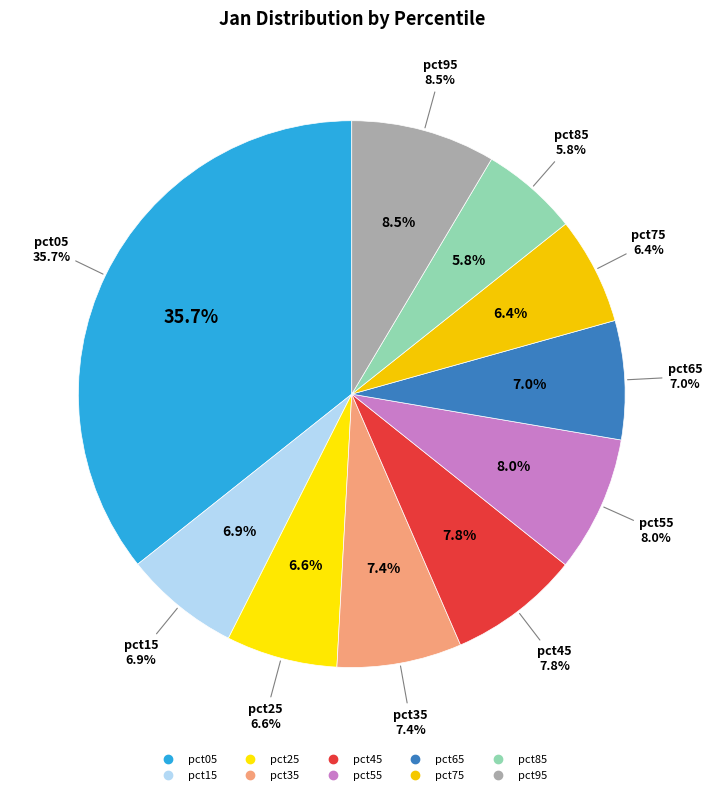

Is there any slice that represents more than half of the pie?

No